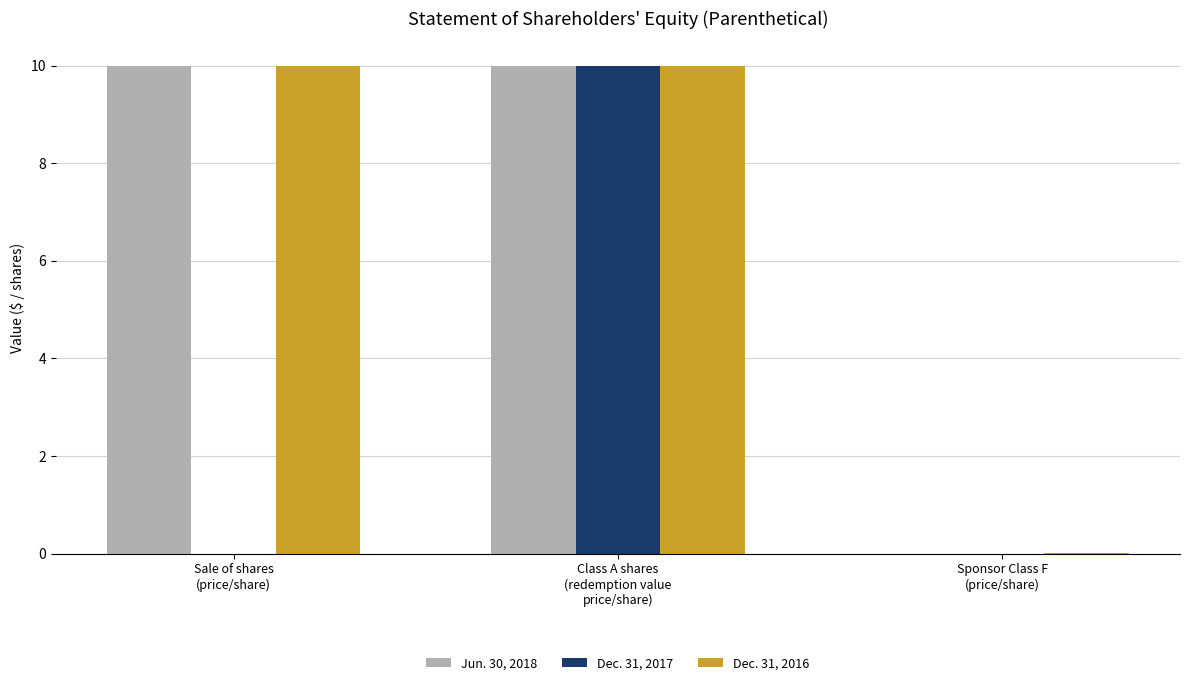

What is the average value of the Jun. 30, 2018 series?

6.7